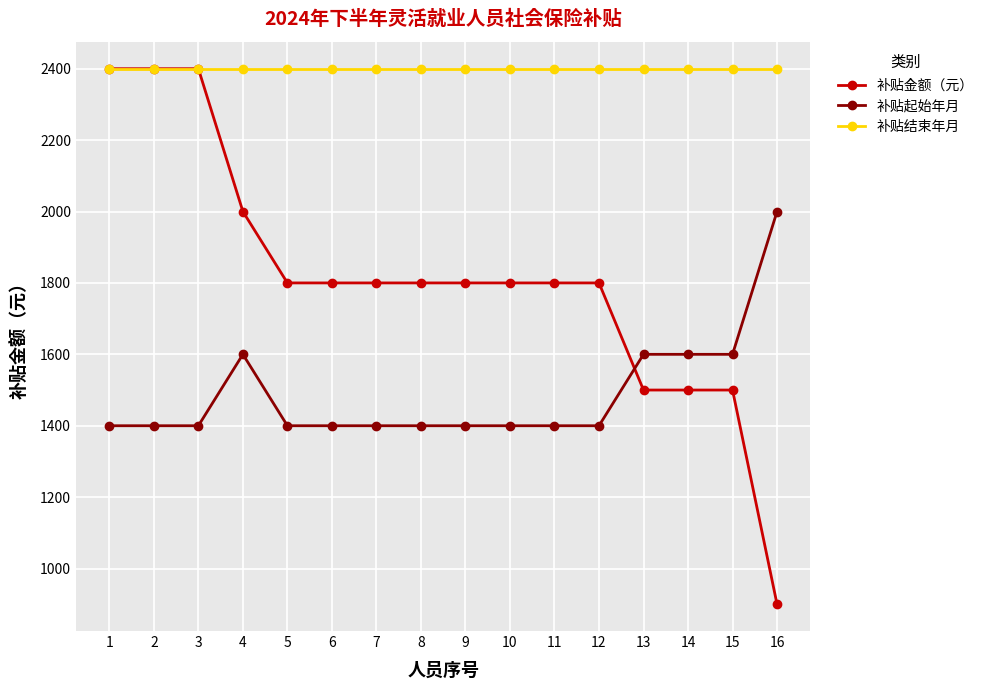

Rank the series at 8 from highest to lowest value.

补贴结束年月, 补贴金额（元）, 补贴起始年月